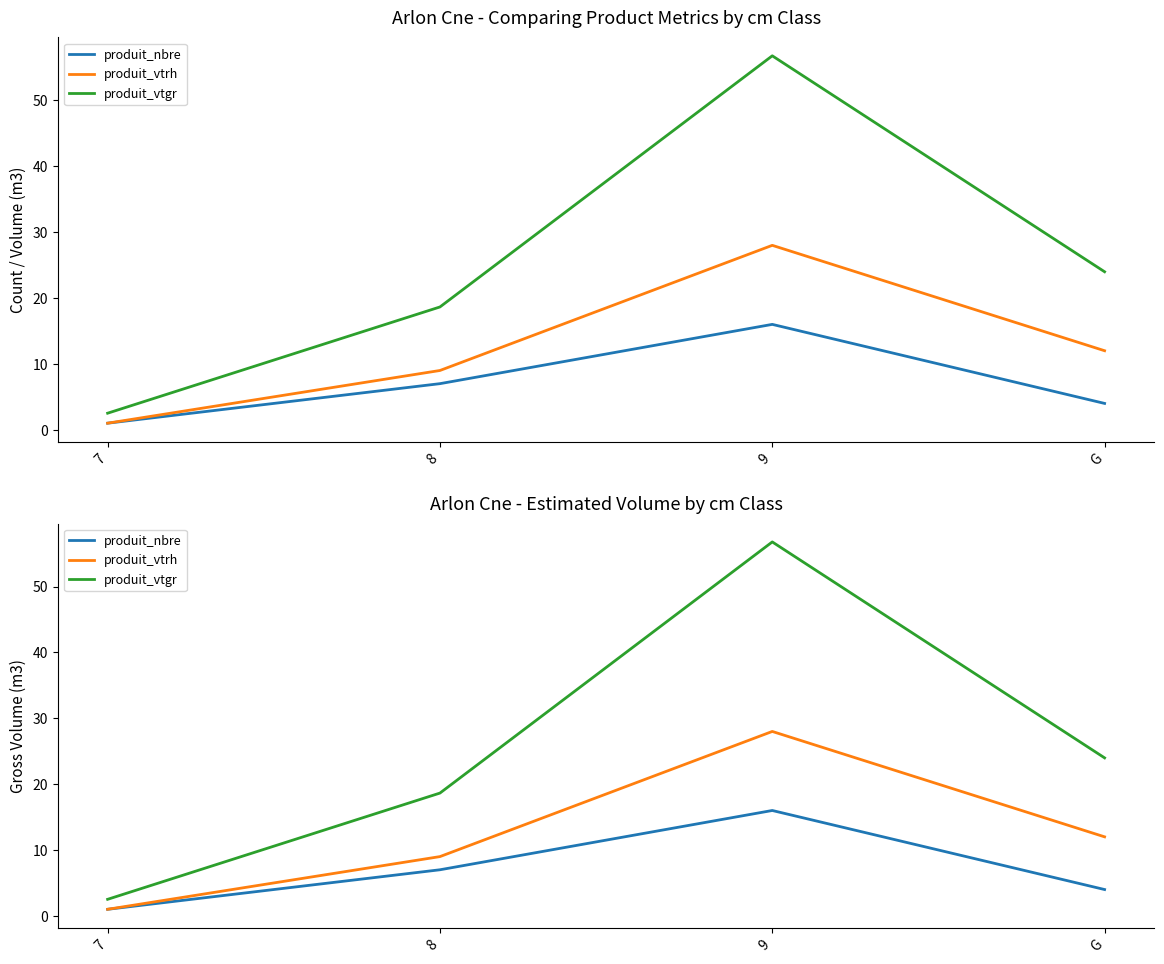

Rank the series at G from lowest to highest value.

produit_nbre, produit_vtrh, produit_vtgr